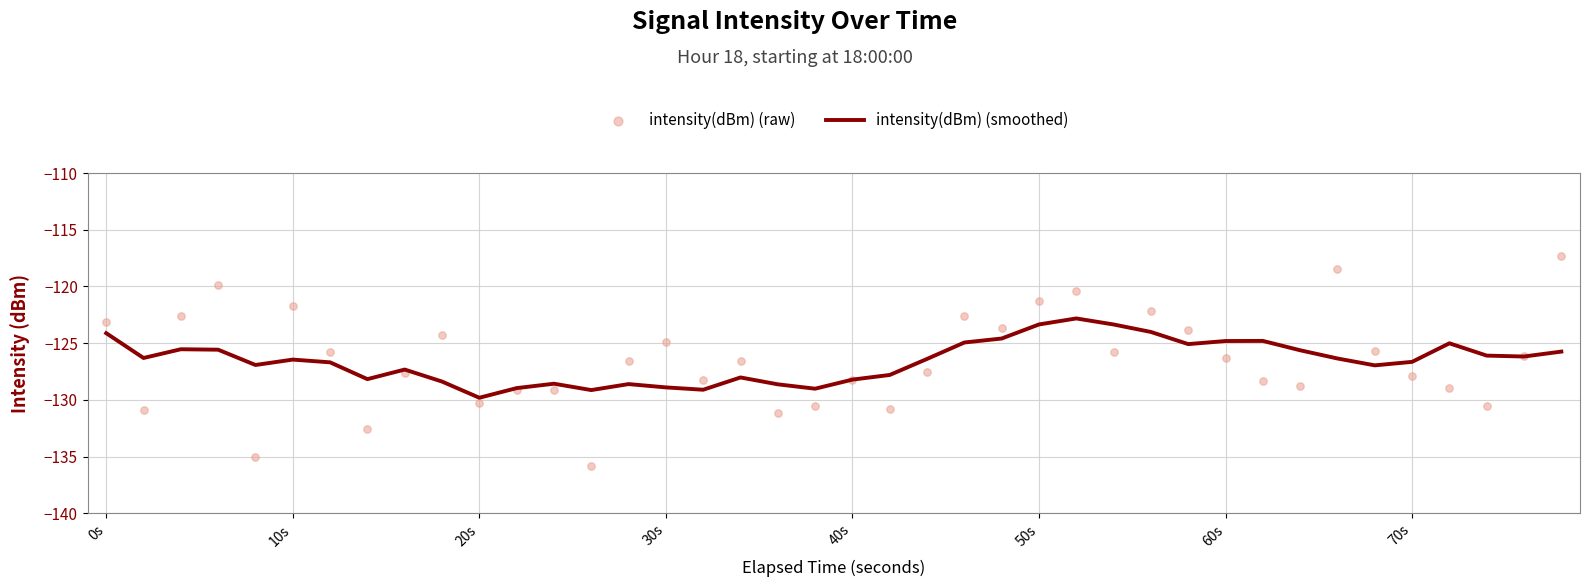

Which series has the largest total across all categories?

intensity(dBm) (raw)